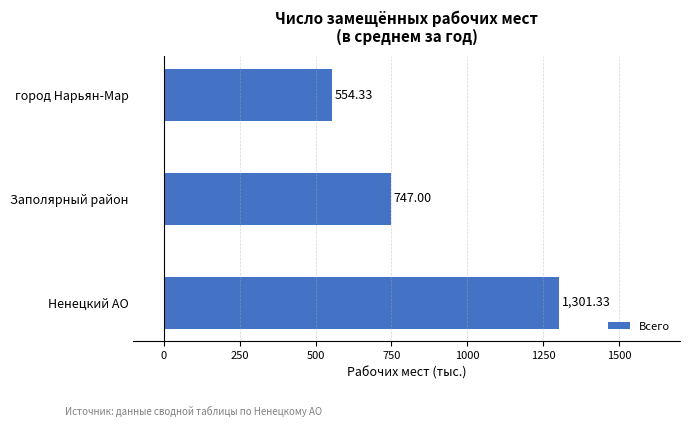

Between Ненецкий АО and Заполярный район, which is larger?

Ненецкий АО